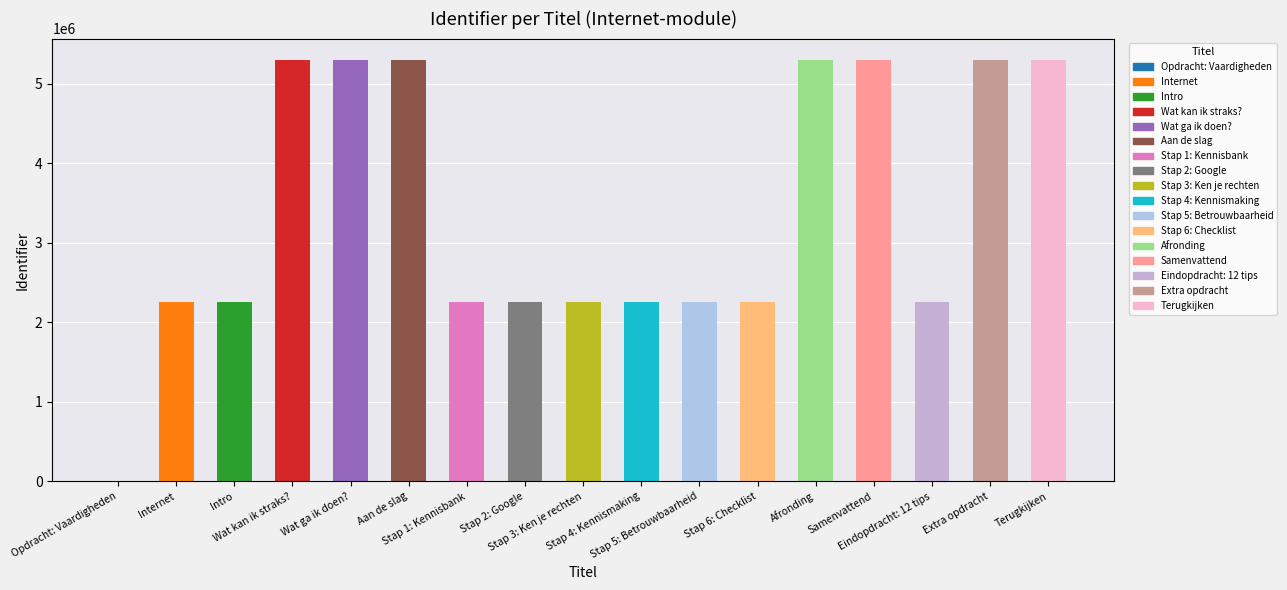

What is the change in value from Afronding to Samenvattend?

+1